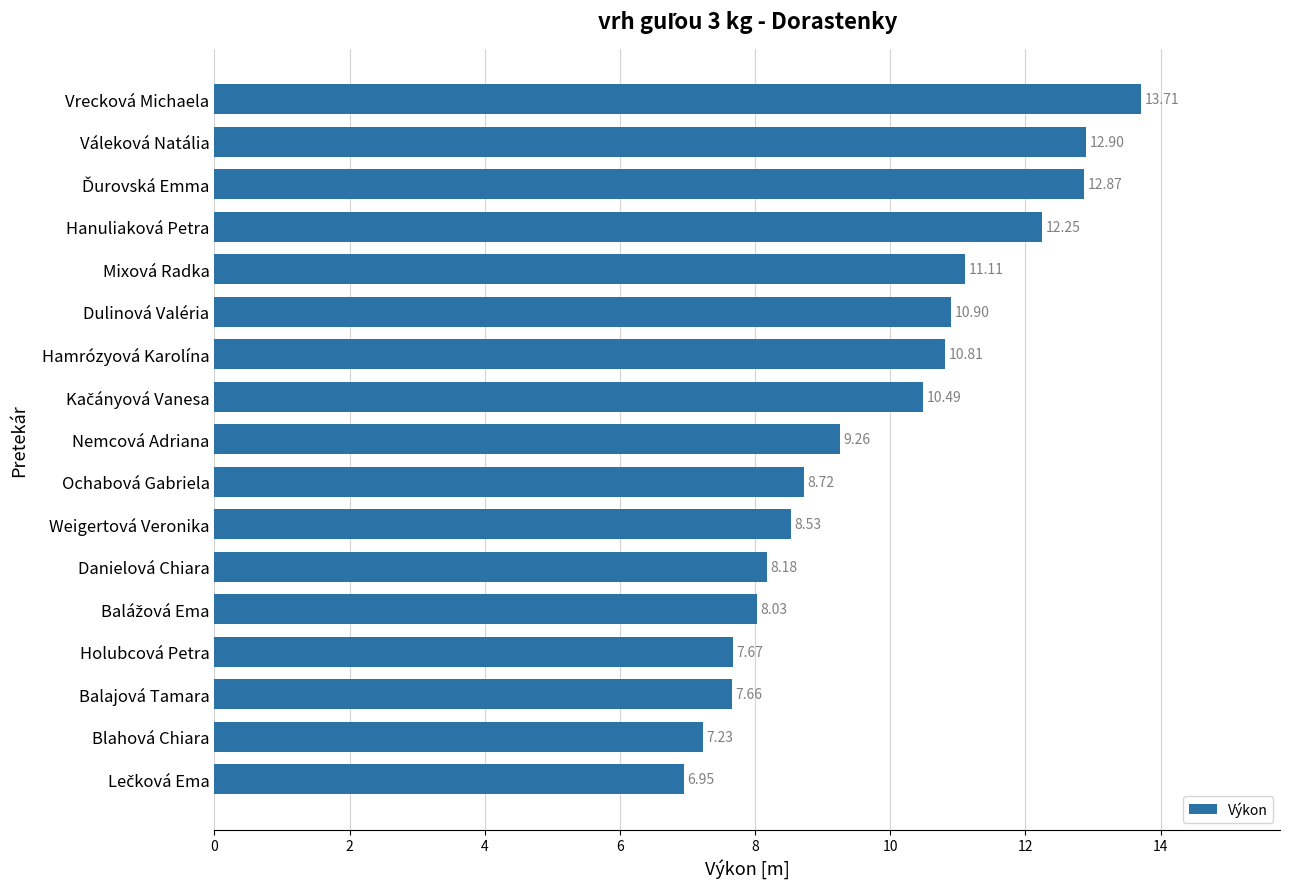

How many bars are there in total?

17